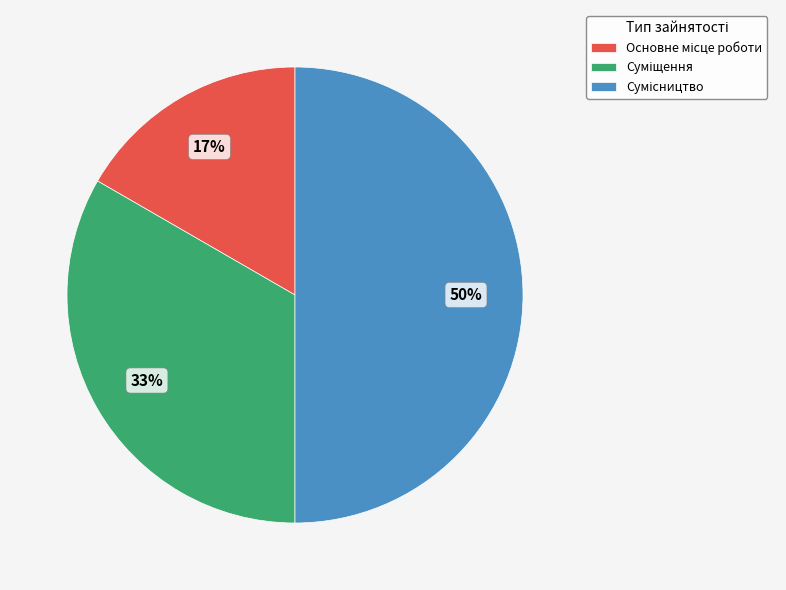

To the nearest percent, what is the average slice percentage?

33%